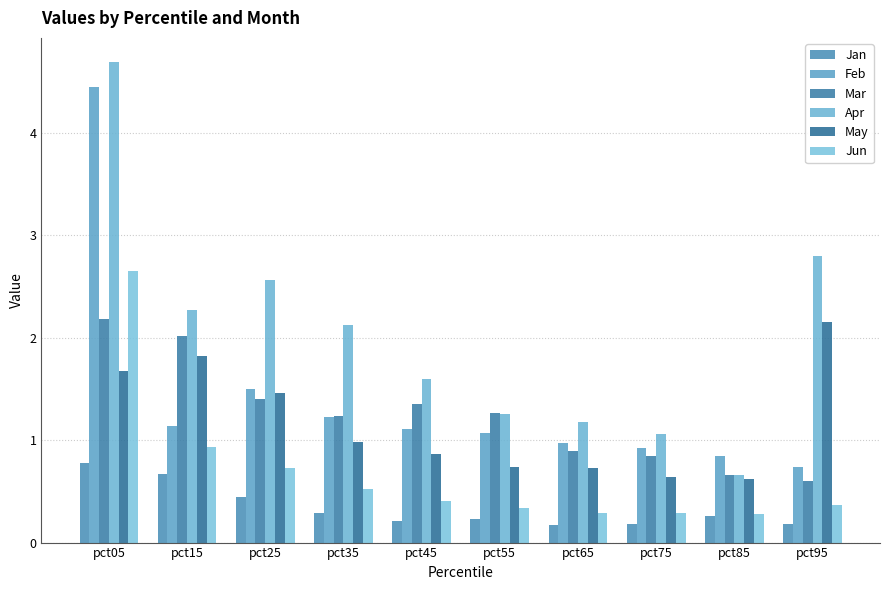

What are all the series names shown in the legend?

Jan, Feb, Mar, Apr, May, Jun